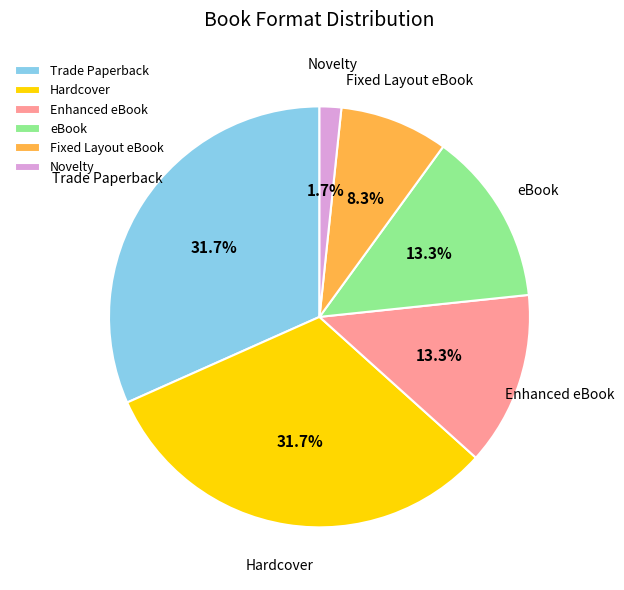

To the nearest percent, what is the combined percentage of eBook and Enhanced eBook?

27%